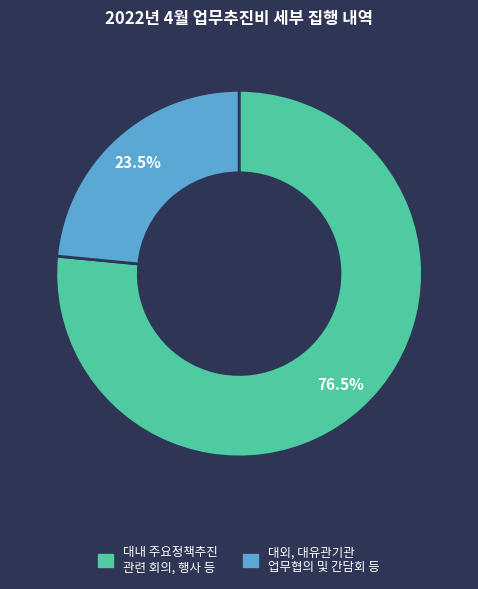

What is the largest slice in the pie chart?

대내 주요정책추진 관련 회의, 행사 등